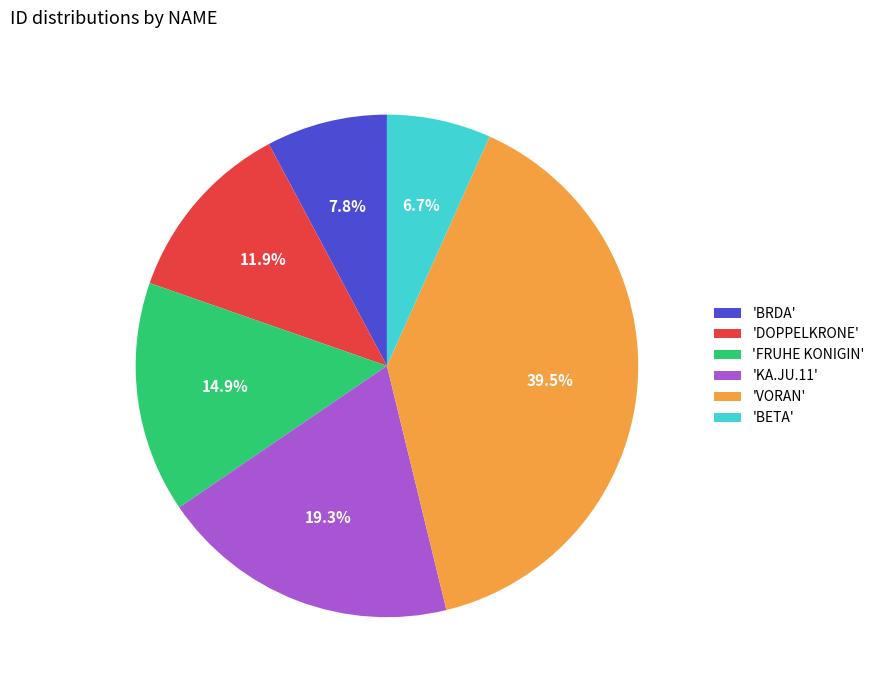

Is there any slice that represents more than half of the pie?

No